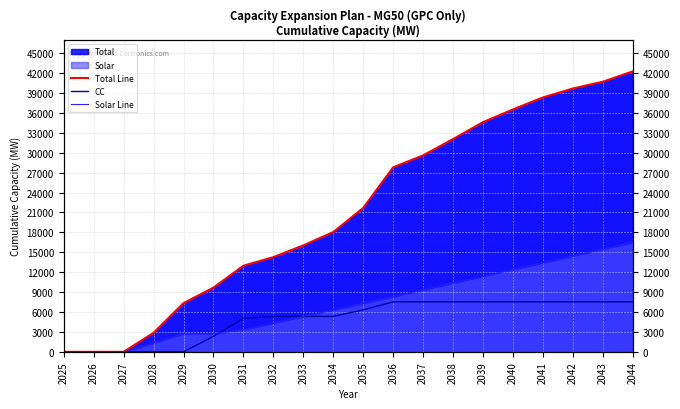

Rank the categories by Solar Line value from lowest to highest.

2025, 2026, 2027, 2028, 2029, 2030, 2031, 2032, 2033, 2034, 2035, 2036, 2037, 2038, 2039, 2040, 2041, 2042, 2043, 2044